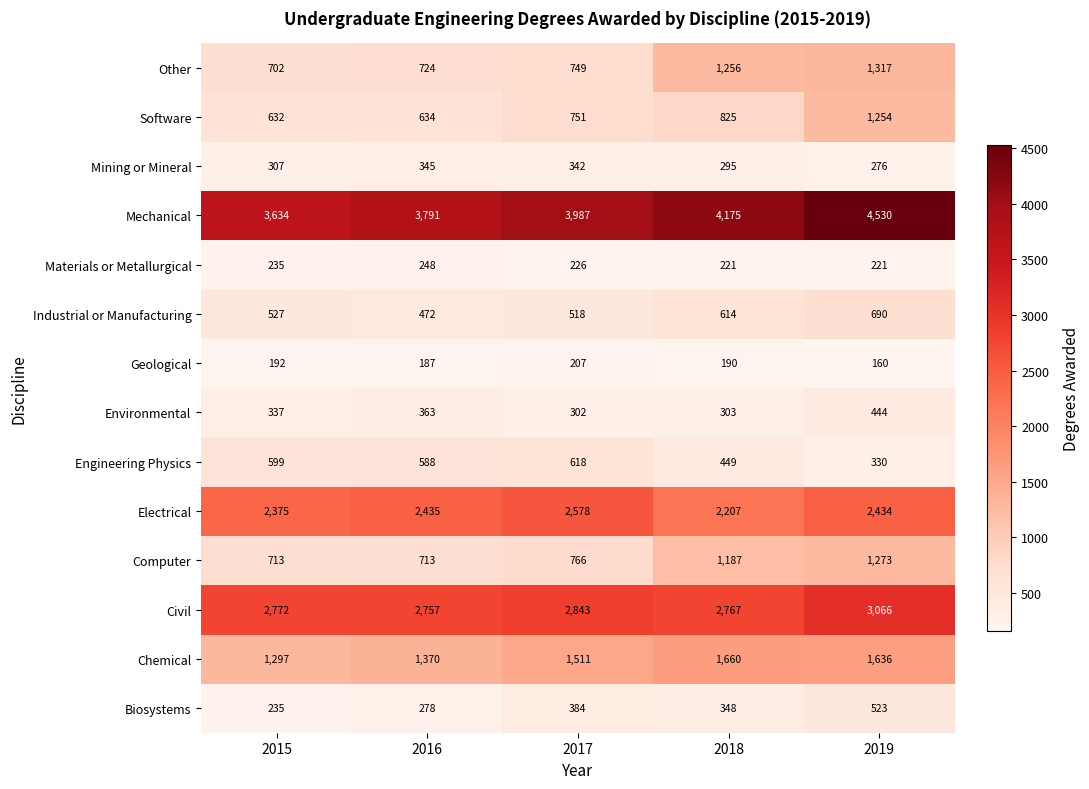

Which series has the widest spread of values?

Mechanical